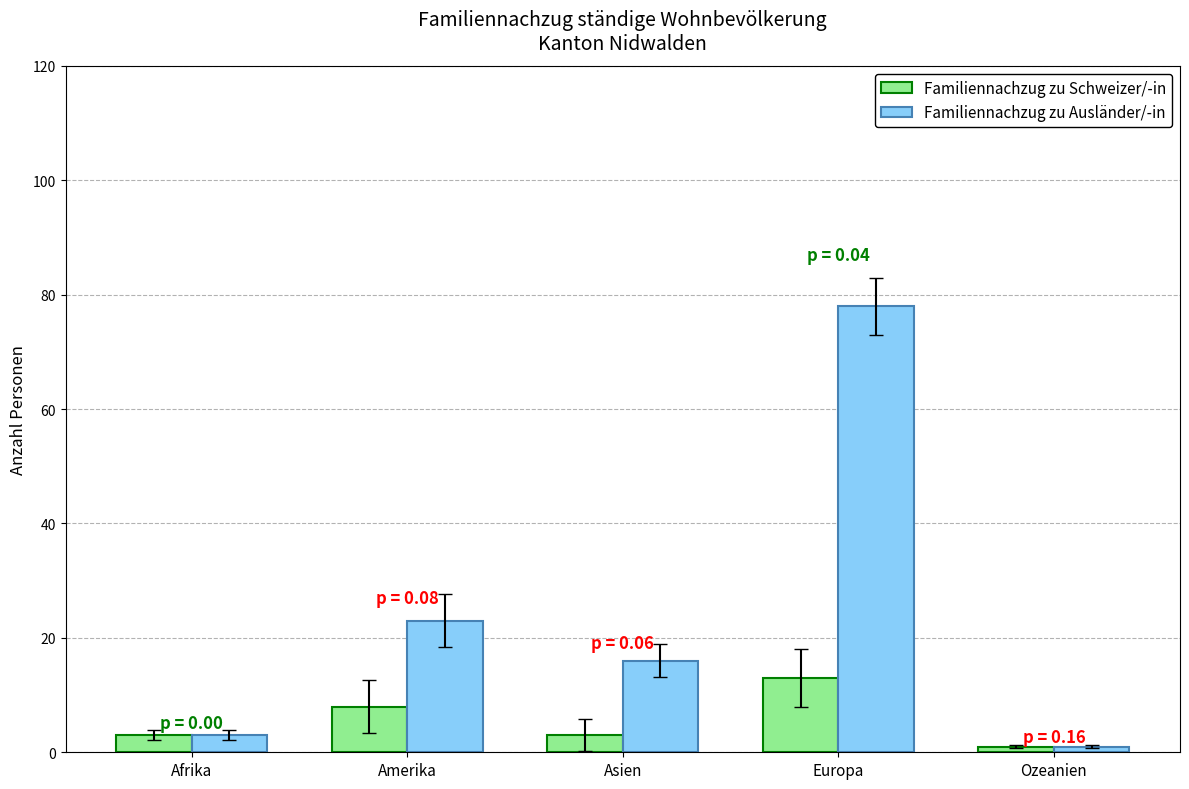

What is the average value of the Familiennachzug zu Ausländer/-in series?

24